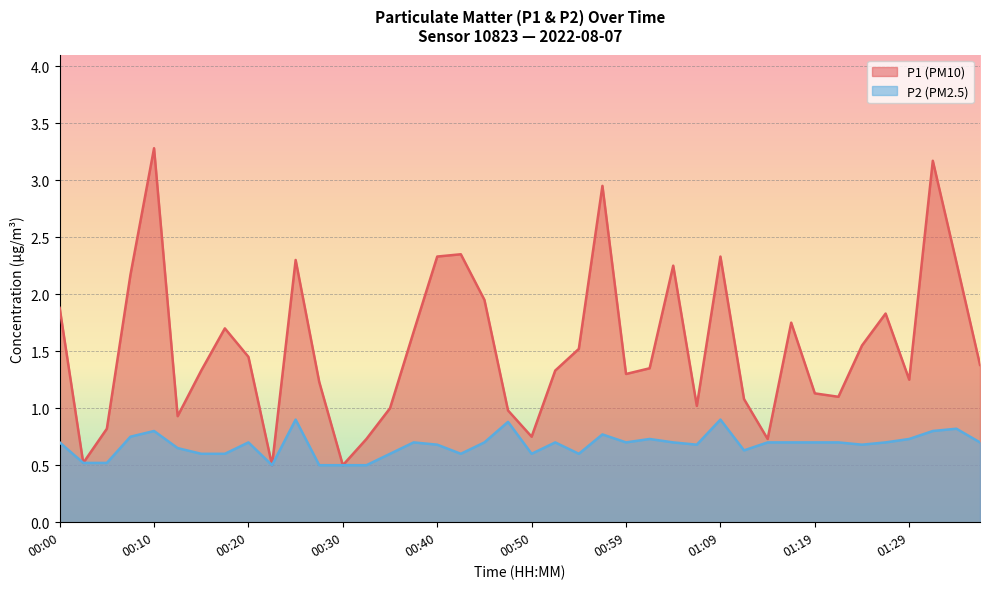

True or false: P1 and P2 intersect in this chart.

False